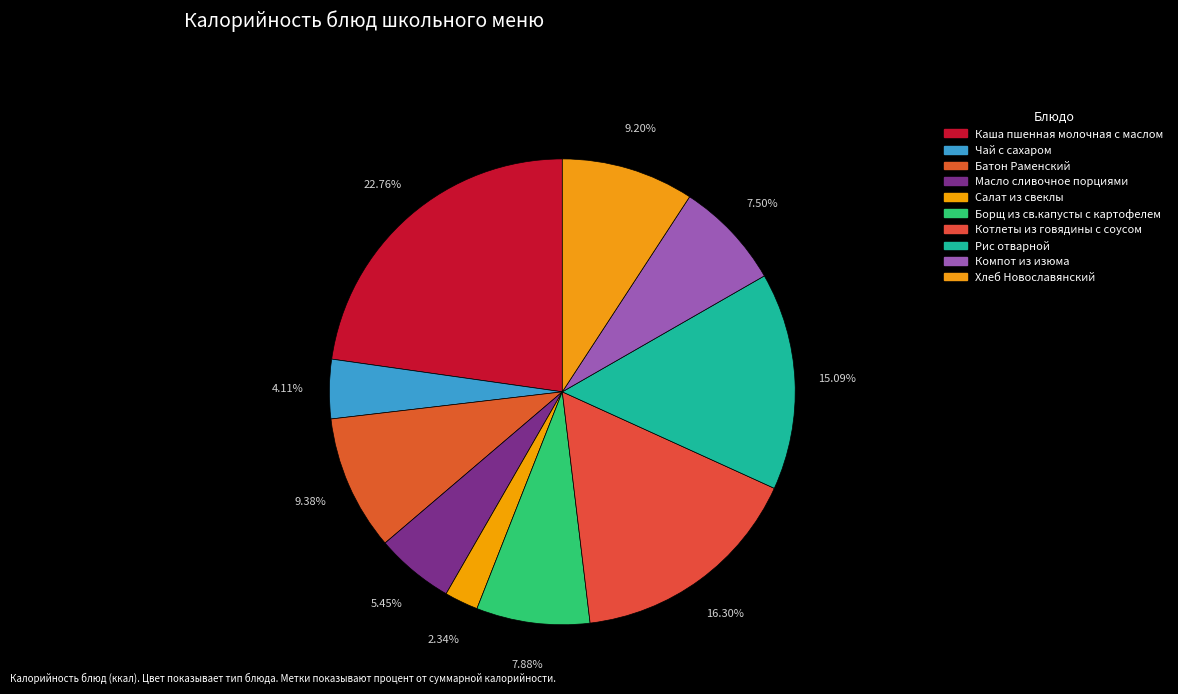

Count the number of slices in the pie.

10